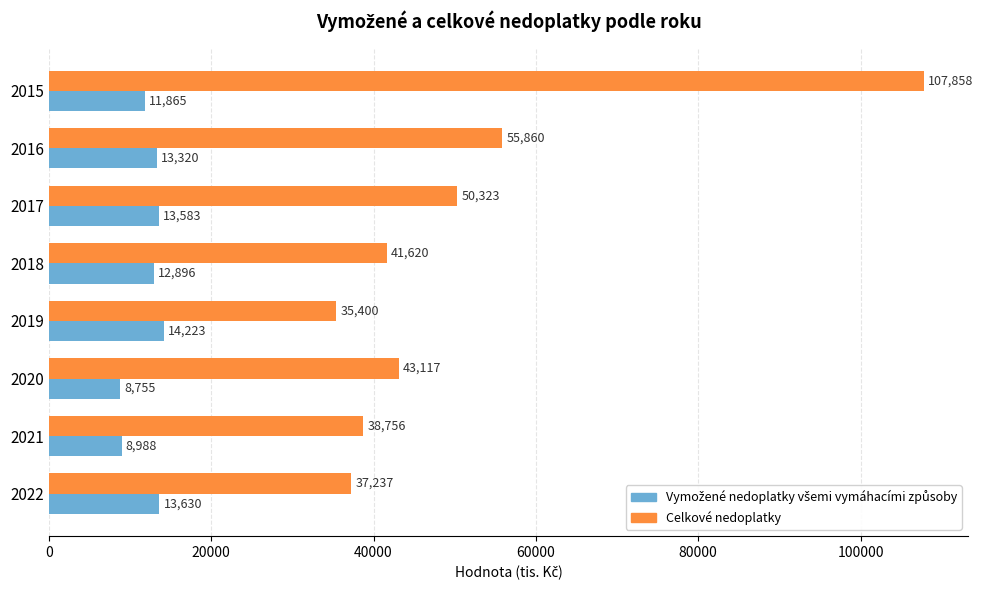

Is it true that Celkové nedoplatky equals 43117 at 2020?

True